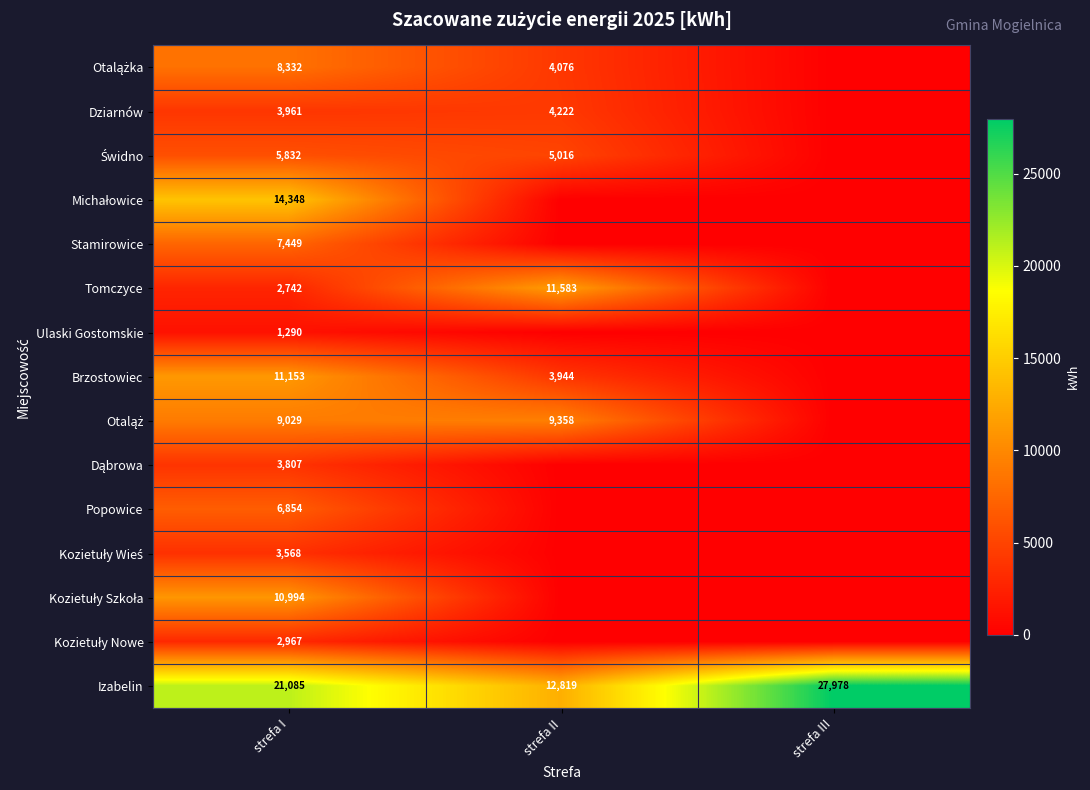

What is the difference between the Izabelin values at strefa II and strefa III?

15159